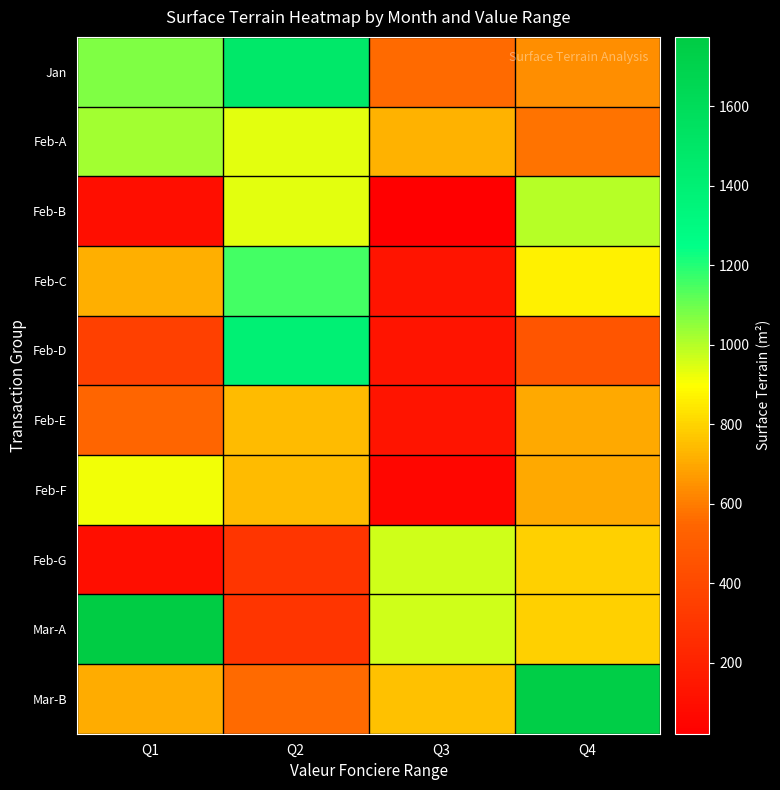

Rank the series at Q1 from highest to lowest value.

Mar-A, Jan, Feb-A, Feb-F, Feb-C, Mar-B, Feb-E, Feb-D, Feb-B, Feb-G